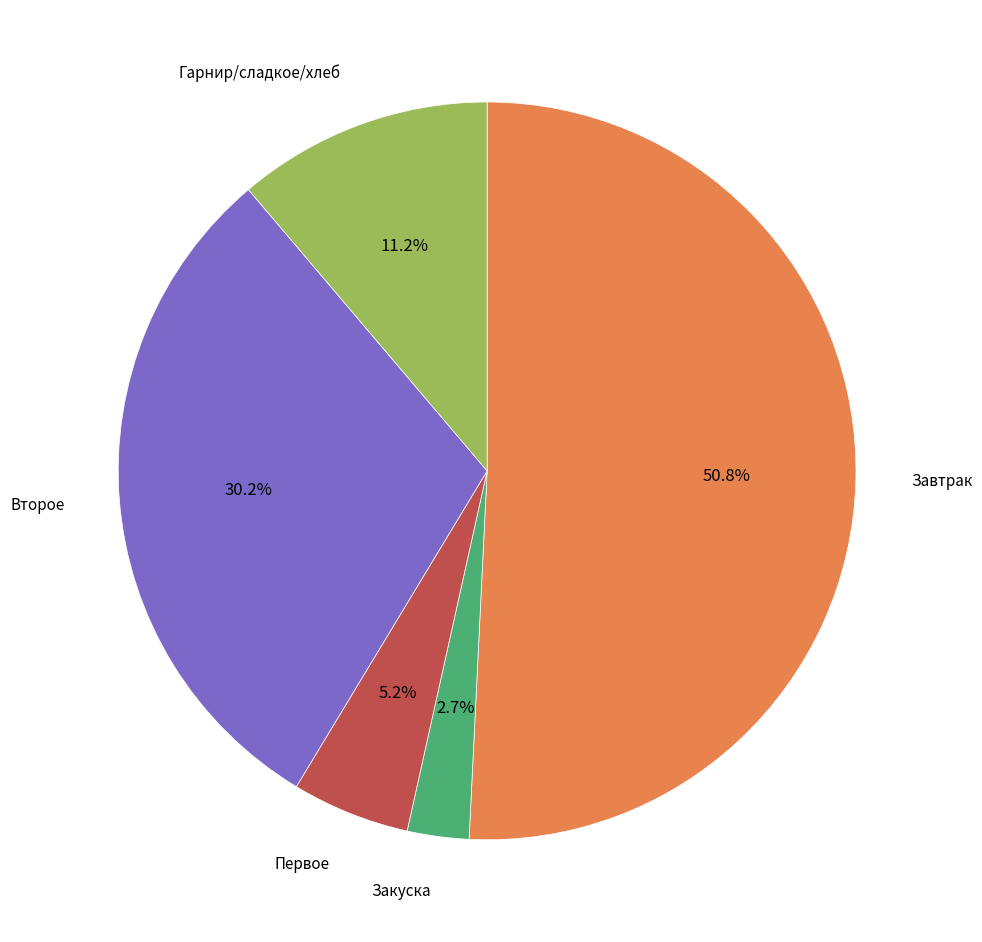

Is there any slice that represents more than half of the pie?

Yes